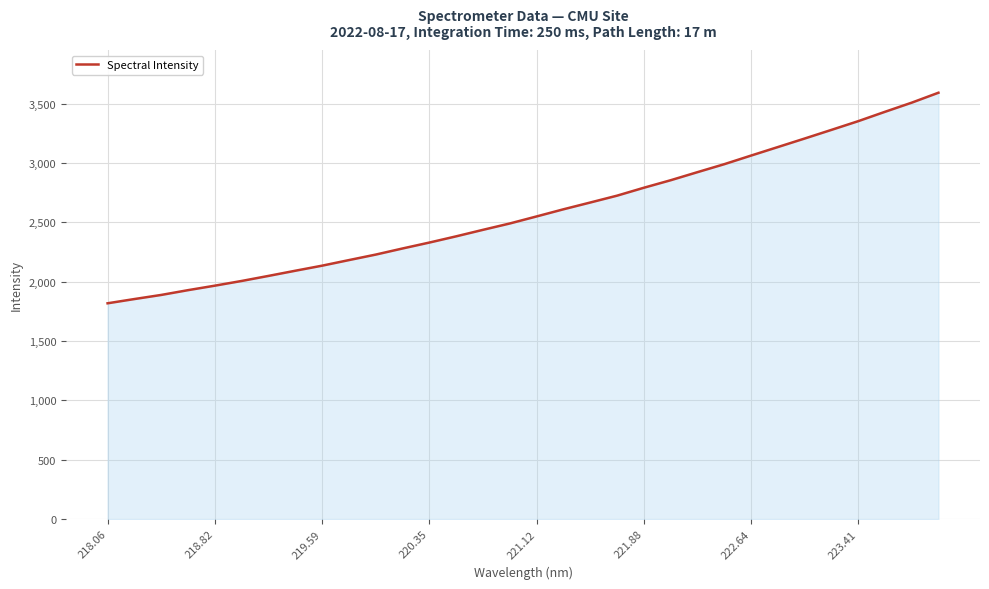

What is the difference between the maximum and minimum values?

1774.6